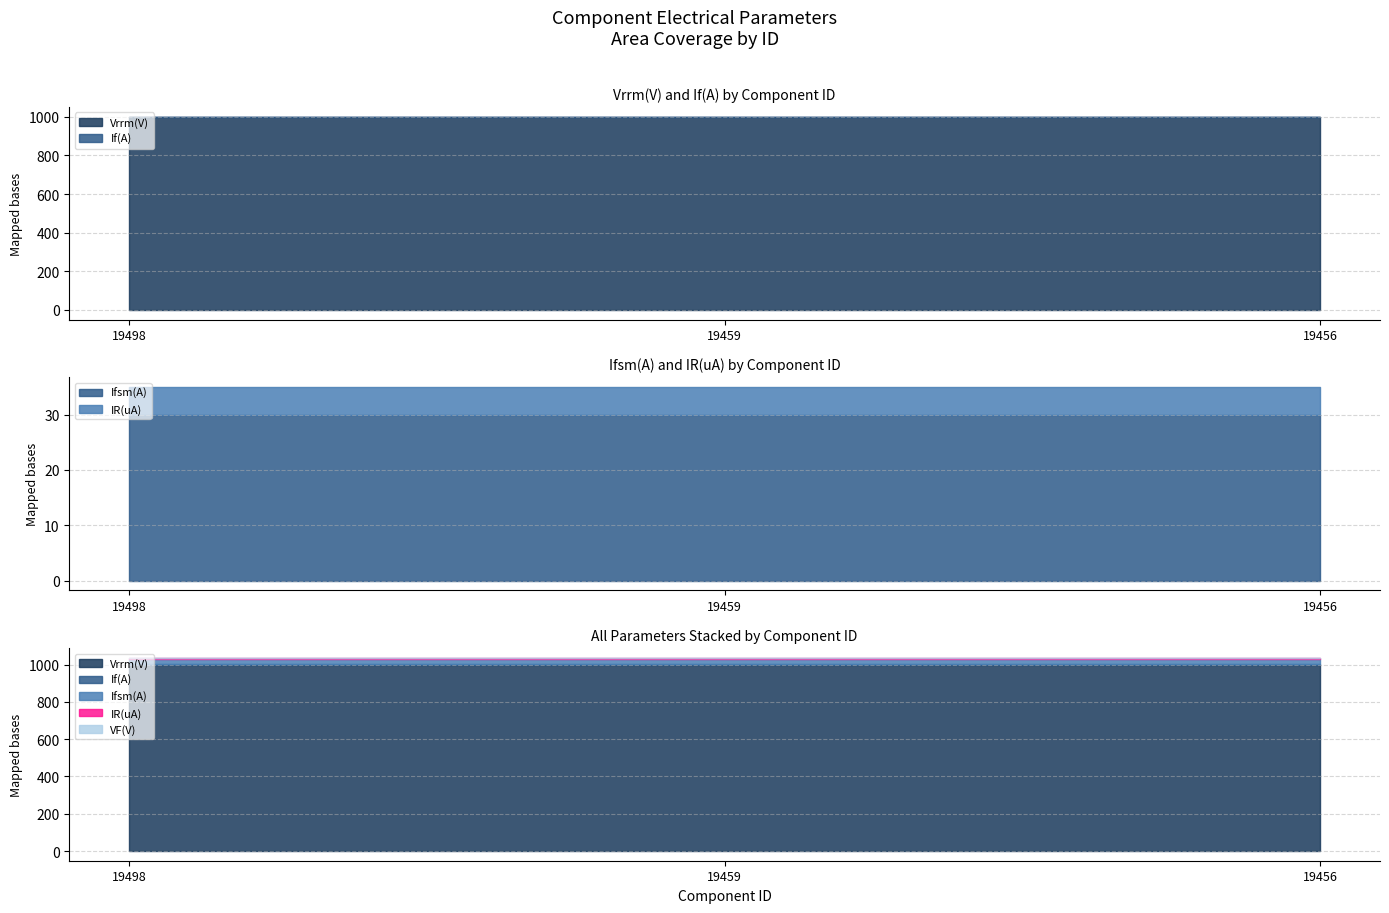

What is the maximum value for If(A)?

1.0